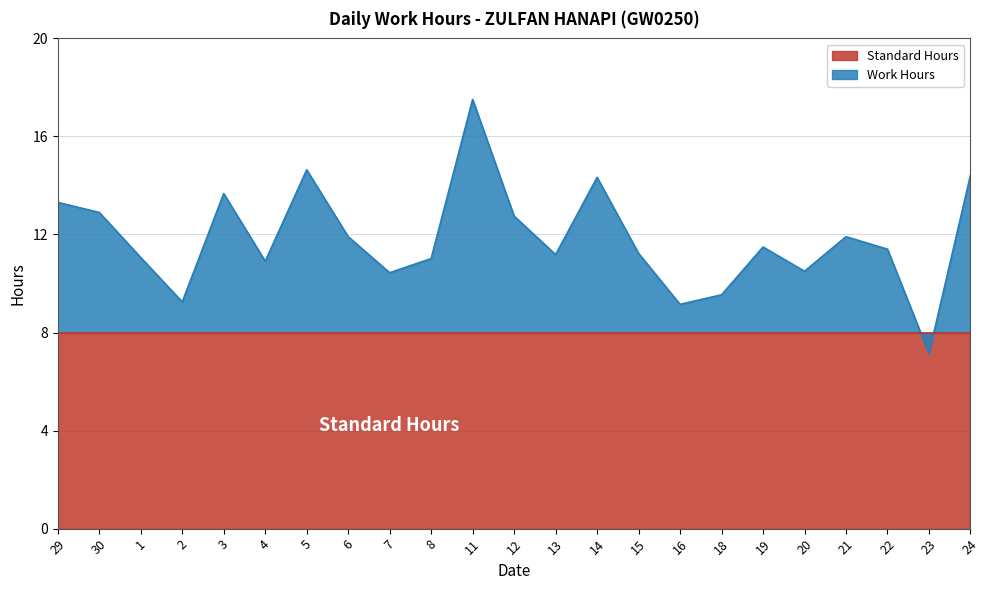

What value does the data have at 23?

7.1